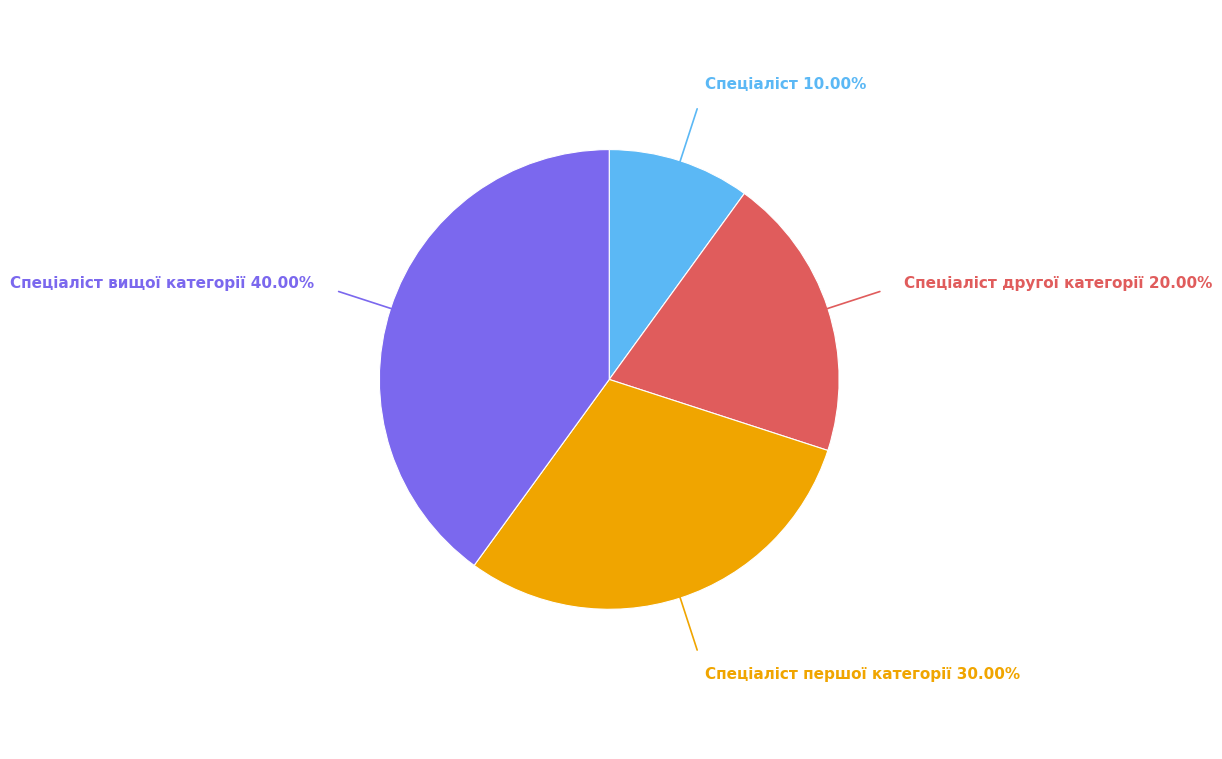

To the nearest percent, what is the difference between the largest and smallest slice percentages?

30%